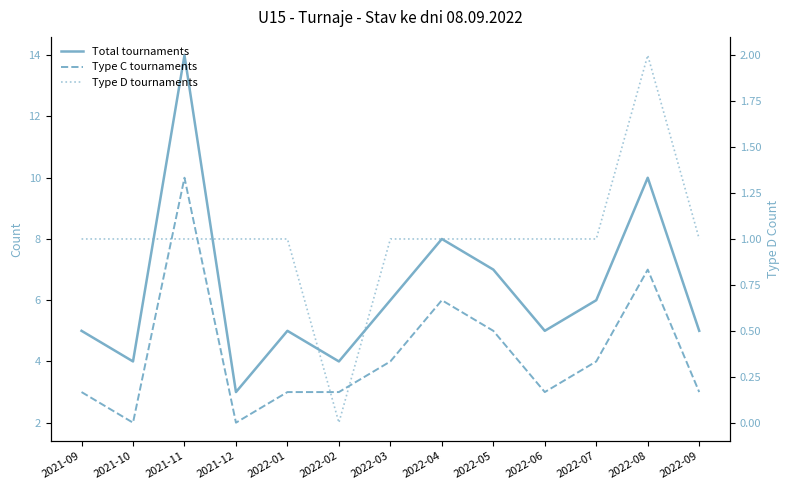

How many values in the Type D tournaments series are below 1?

1